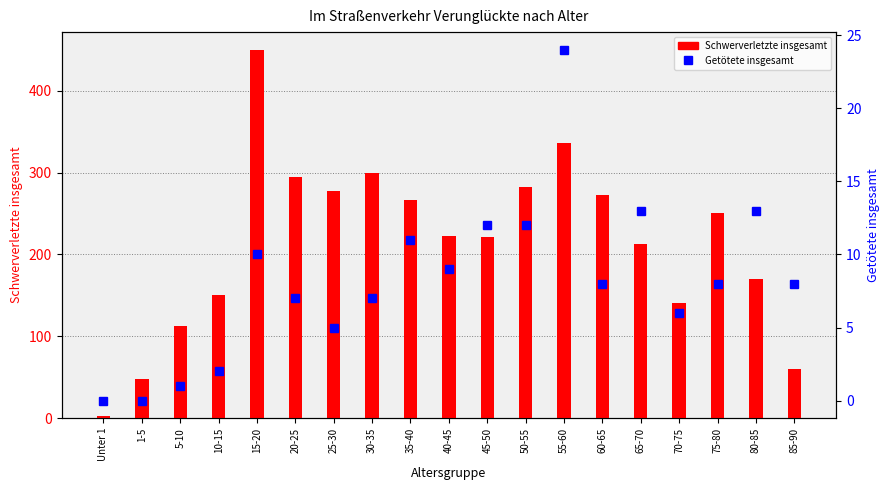

Count the number of categories in the chart.

19